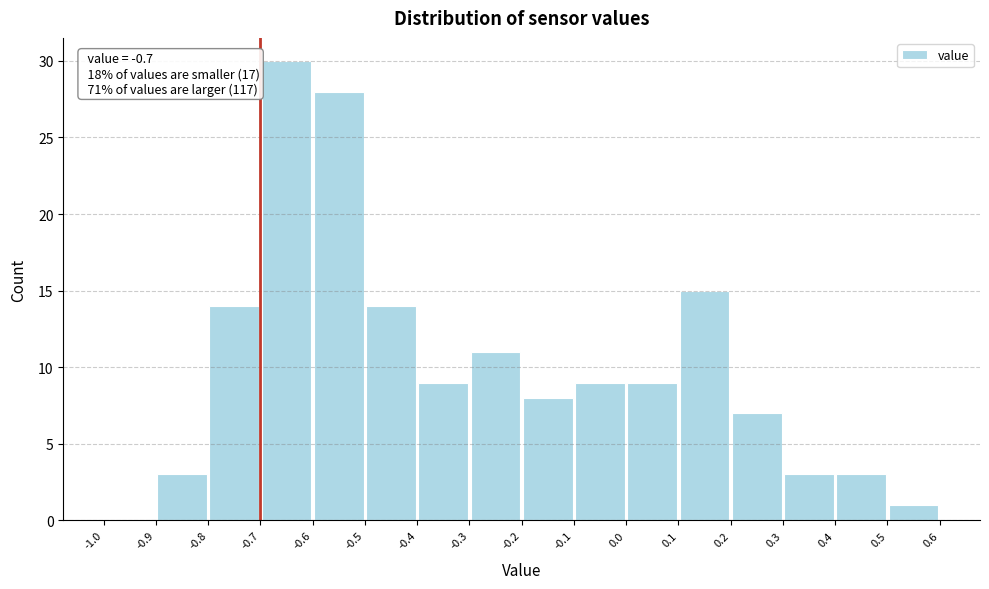

Over which range of the x-axis is the bar tallest?

-0.7 to -0.6